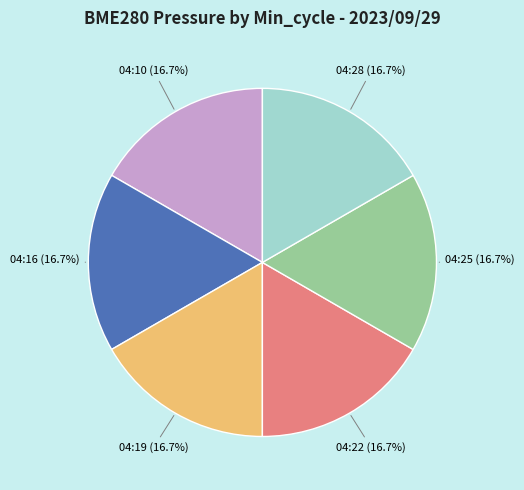

Is there any slice that represents more than half of the pie?

No